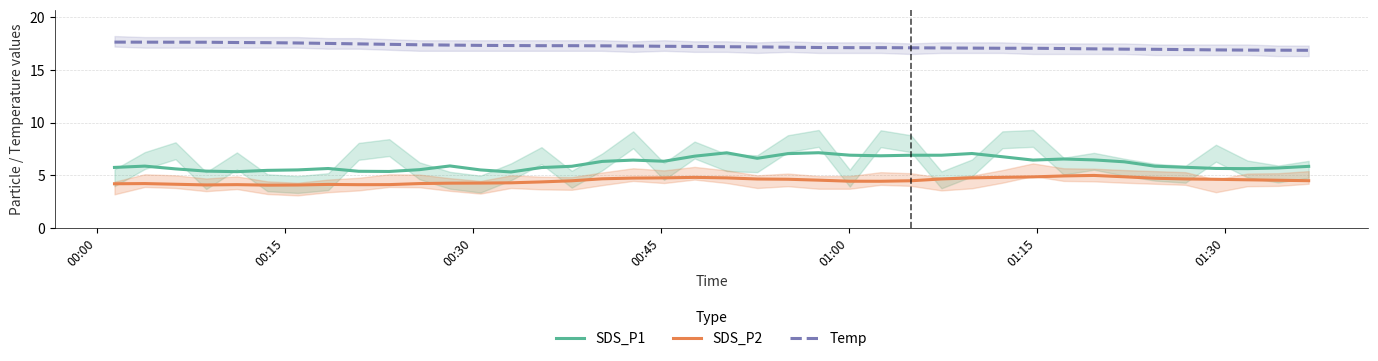

True or false: SDS_P2 and Temp cross at least once.

False